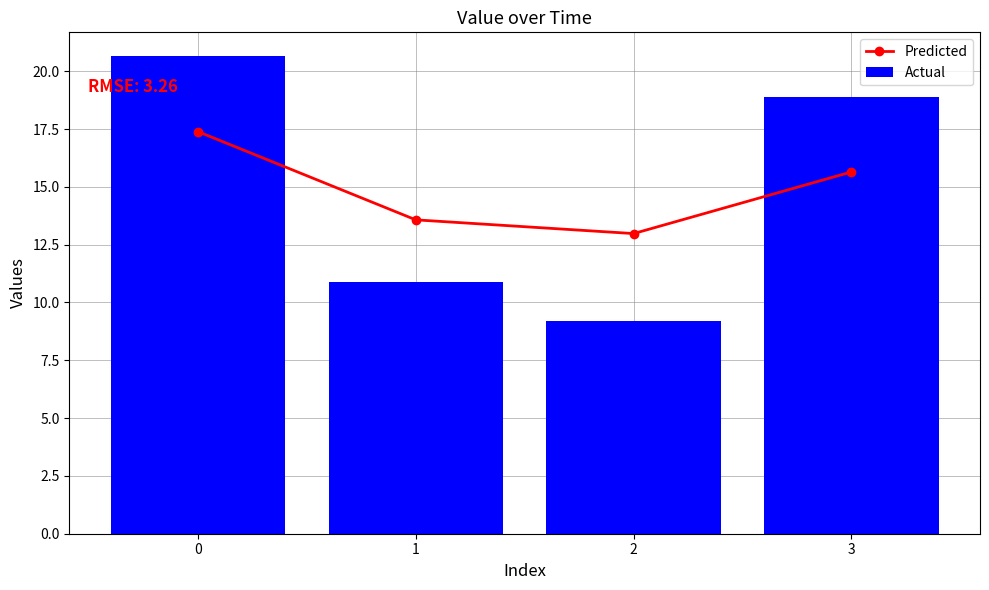

The value of Predicted at 1 is 6.4. True or false?

False